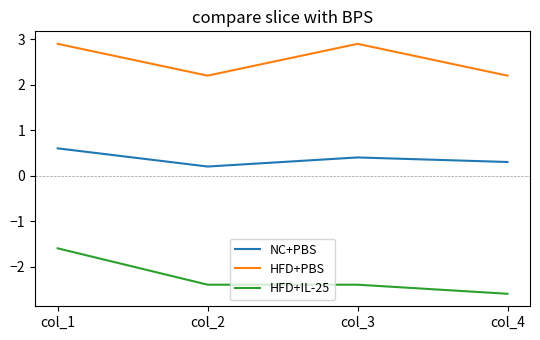

Reading left to right, transcribe all the data shown in this chart.

NC+PBS: col_1=0.6	col_2=0.2	col_3=0.4	col_4=0.3
HFD+PBS: col_1=2.9	col_2=2.2	col_3=2.9	col_4=2.2
HFD+IL-25: col_1=-1.6	col_2=-2.4	col_3=-2.4	col_4=-2.6